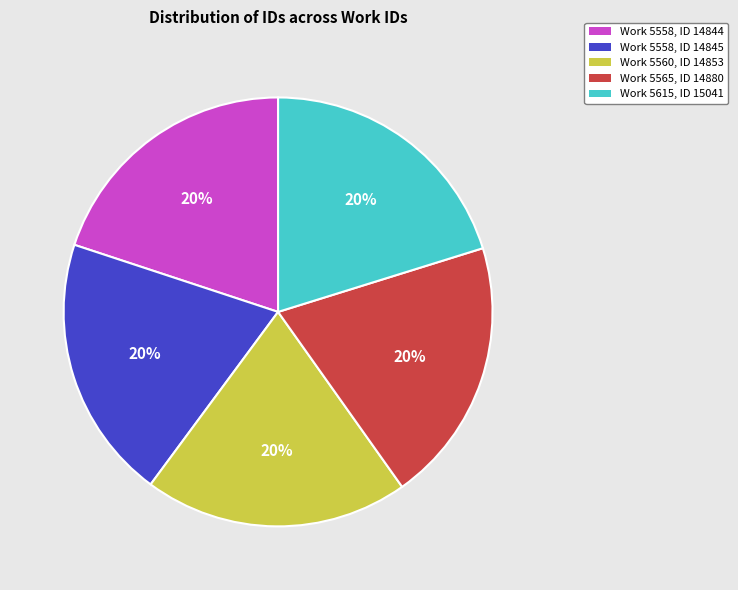

To the nearest percent, what is the average slice percentage?

20%